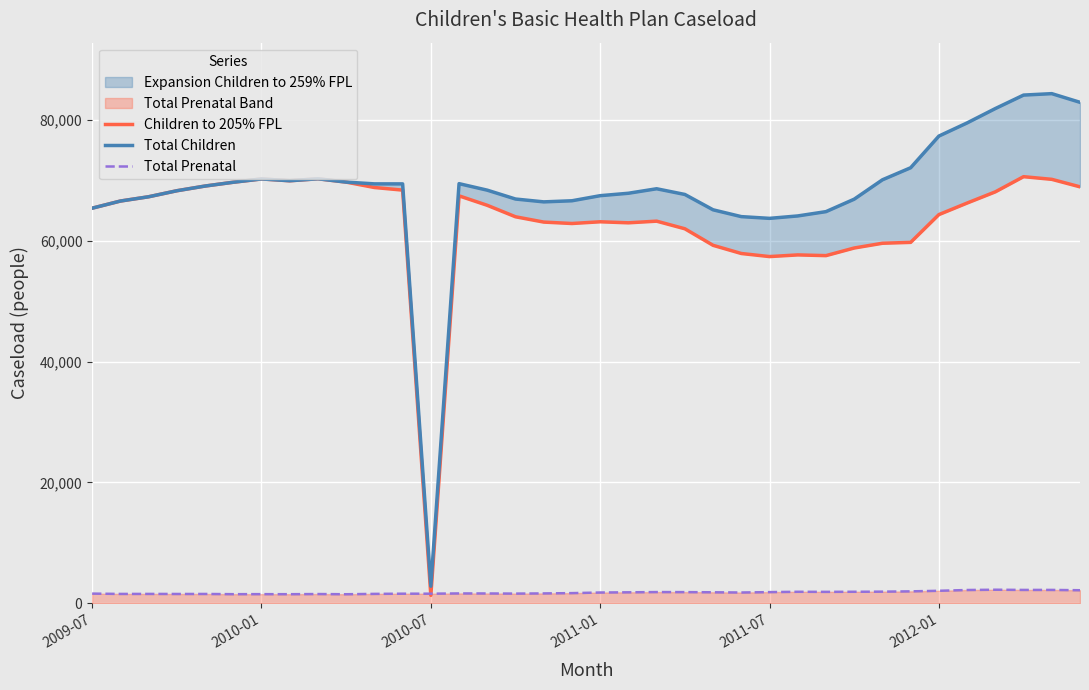

What is the maximum value for Total Prenatal?

2263